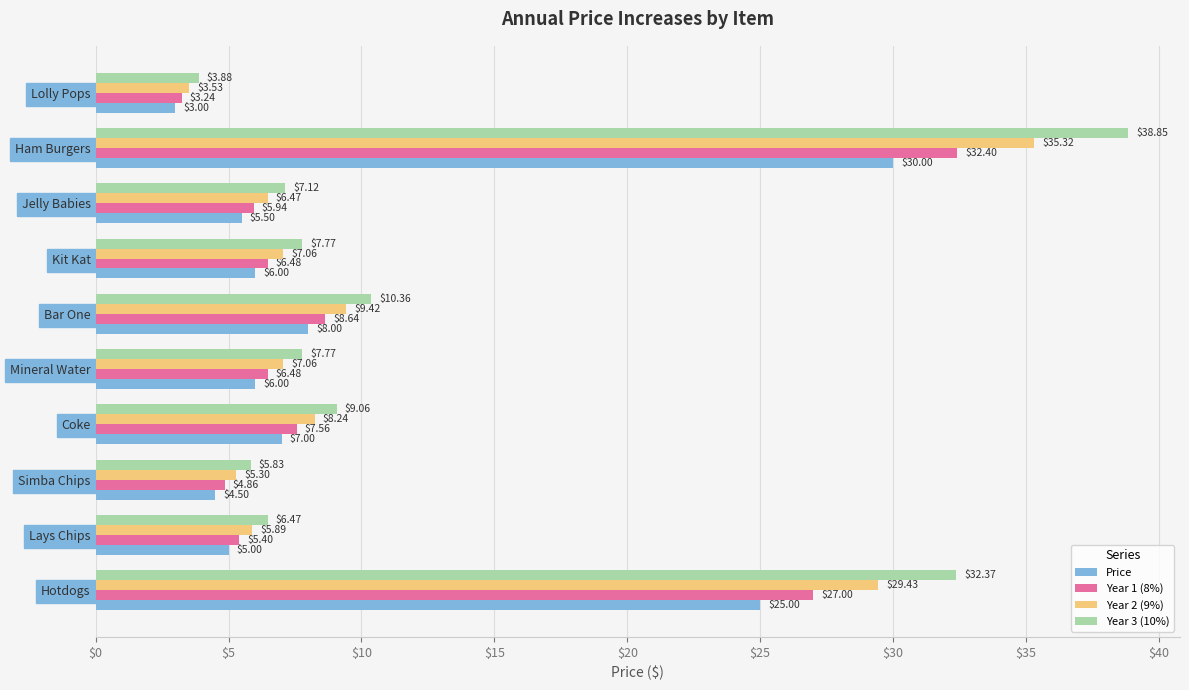

Which series has the largest total across all categories?

Year 3 (10%)